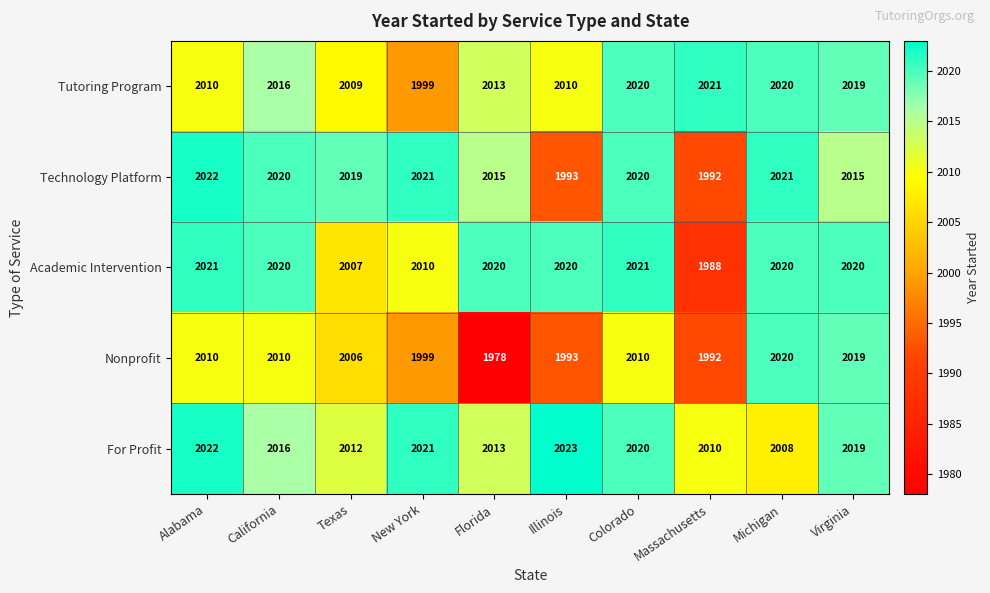

What is the approximate value of For Profit at Texas, to the nearest 10?

2010